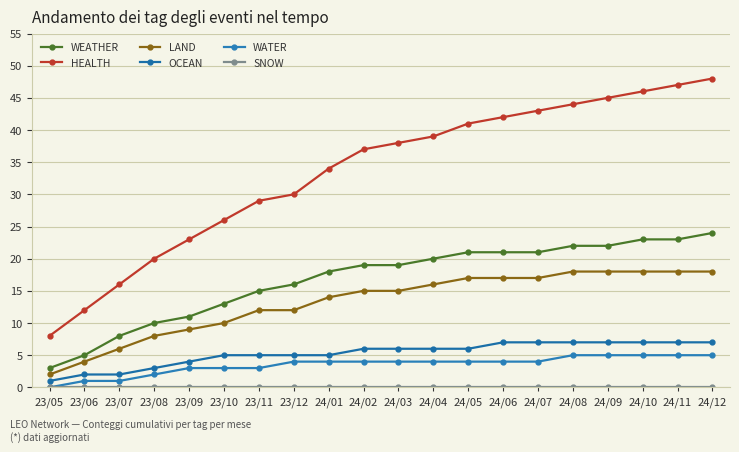

Does the chart display data point markers on the line(s)?

Yes